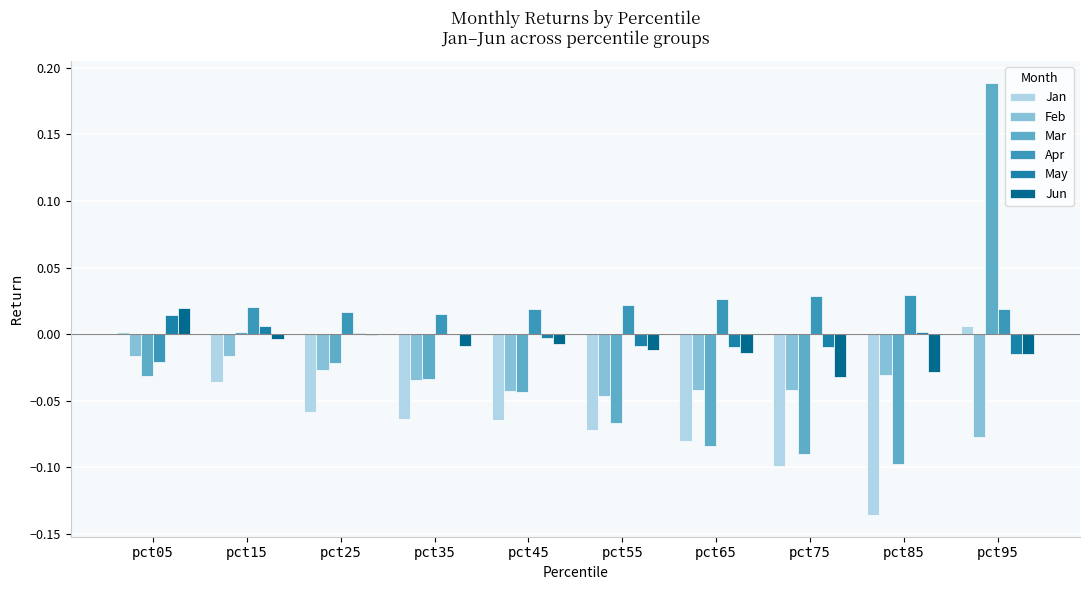

True or false: Mar has a value of -0.0 at pct75.

False